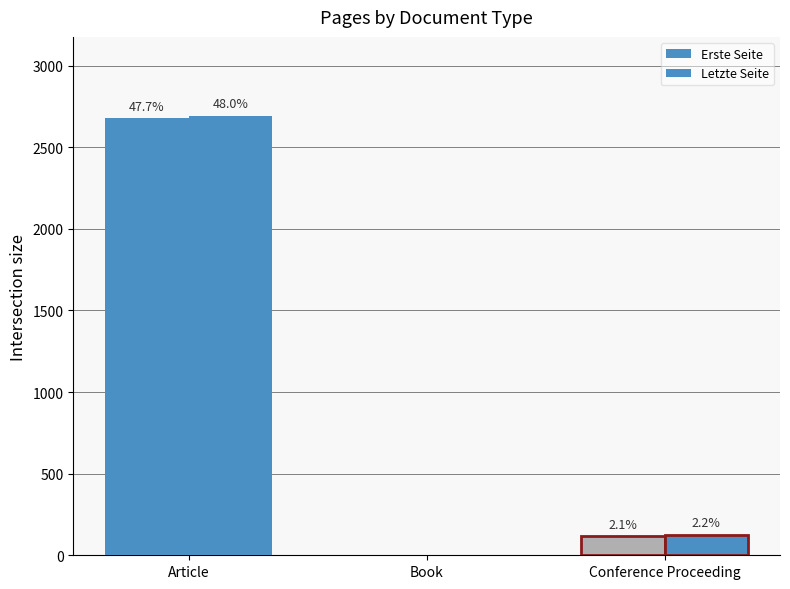

How many groups of bars are there?

3